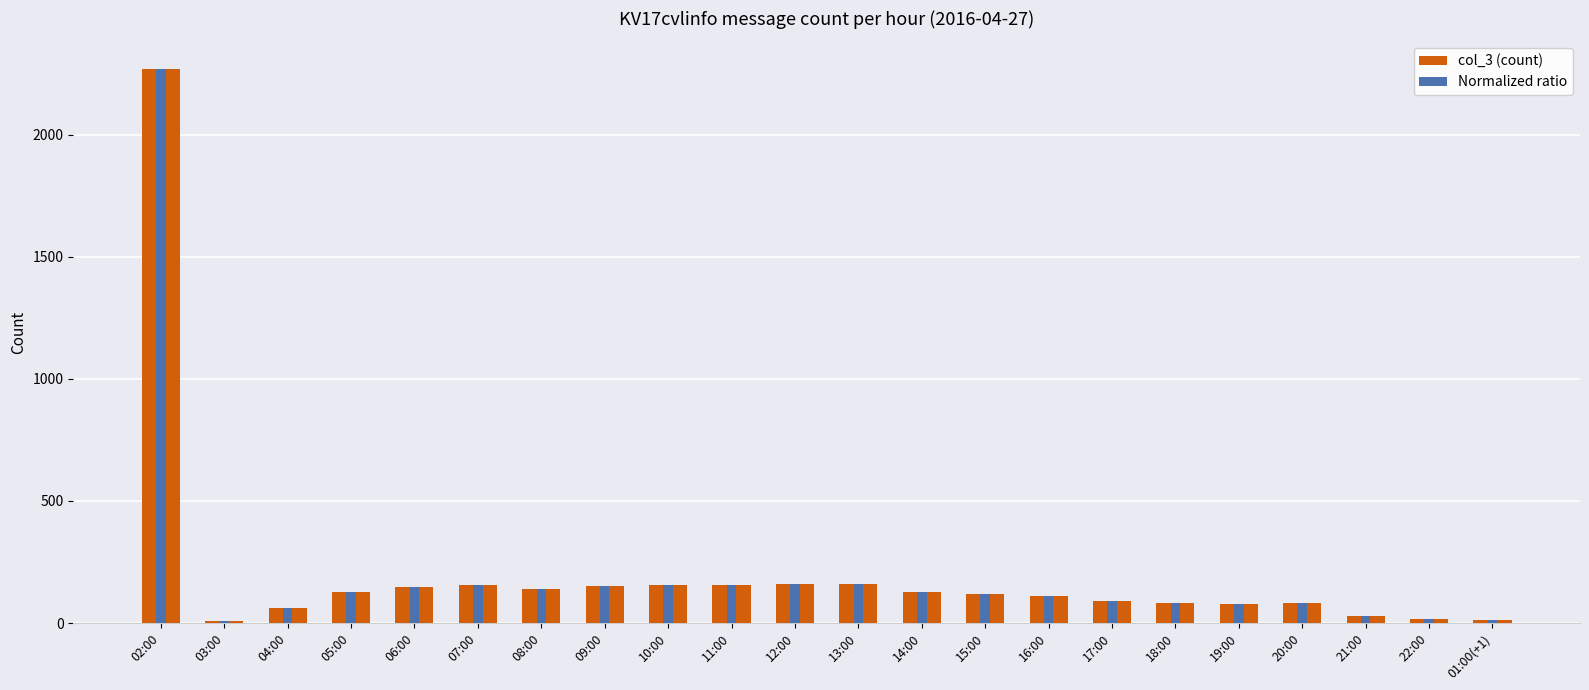

Between 02:00 and 06:00, which series saw the biggest shift?

col_3 (count)